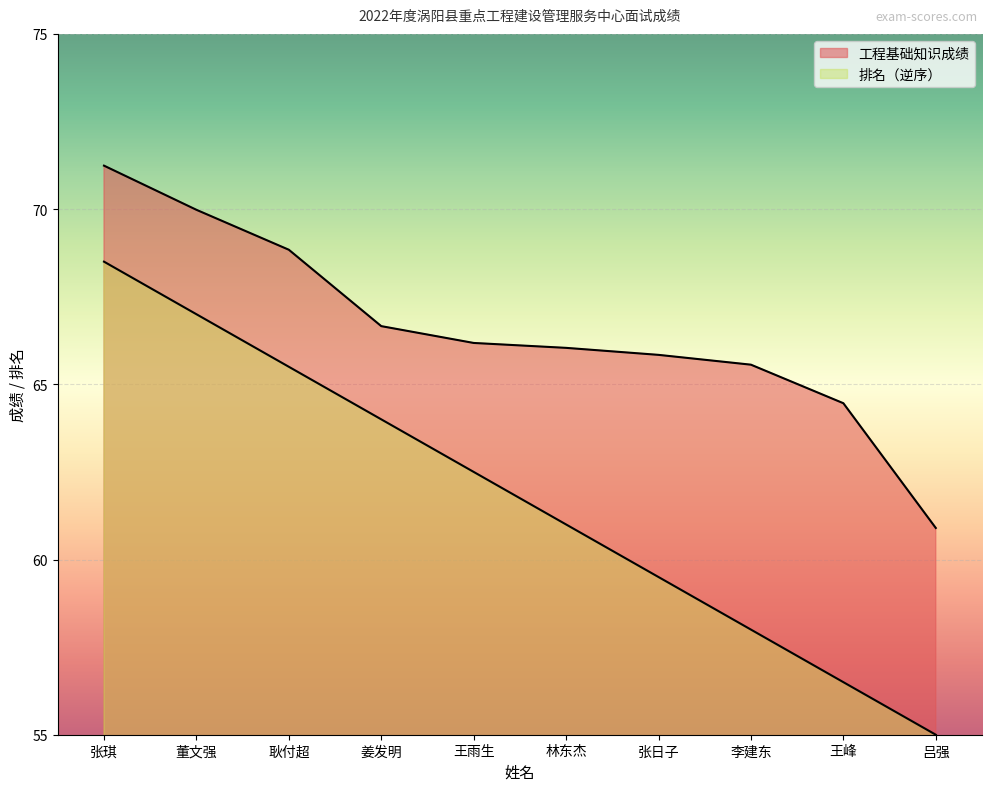

Which series changed the most between 林东杰 and 吕强?

排名